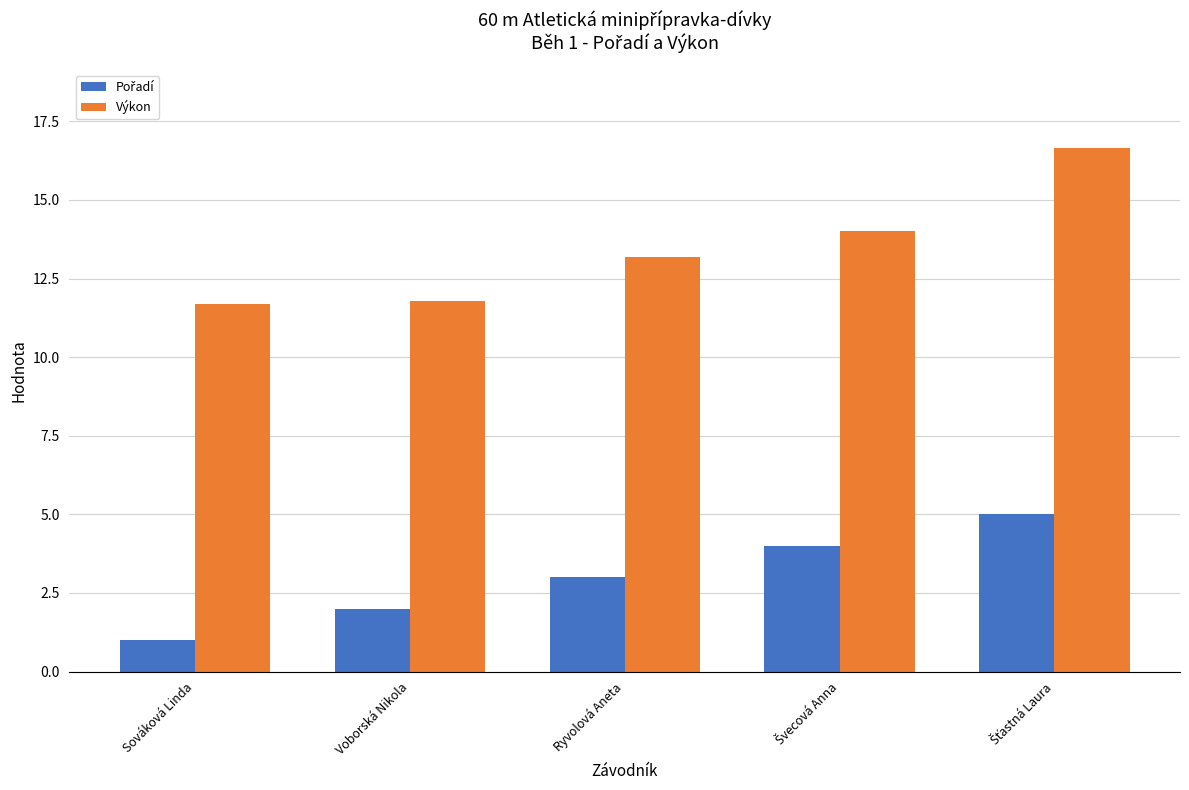

What is the lowest value of the Výkon series?

11.7